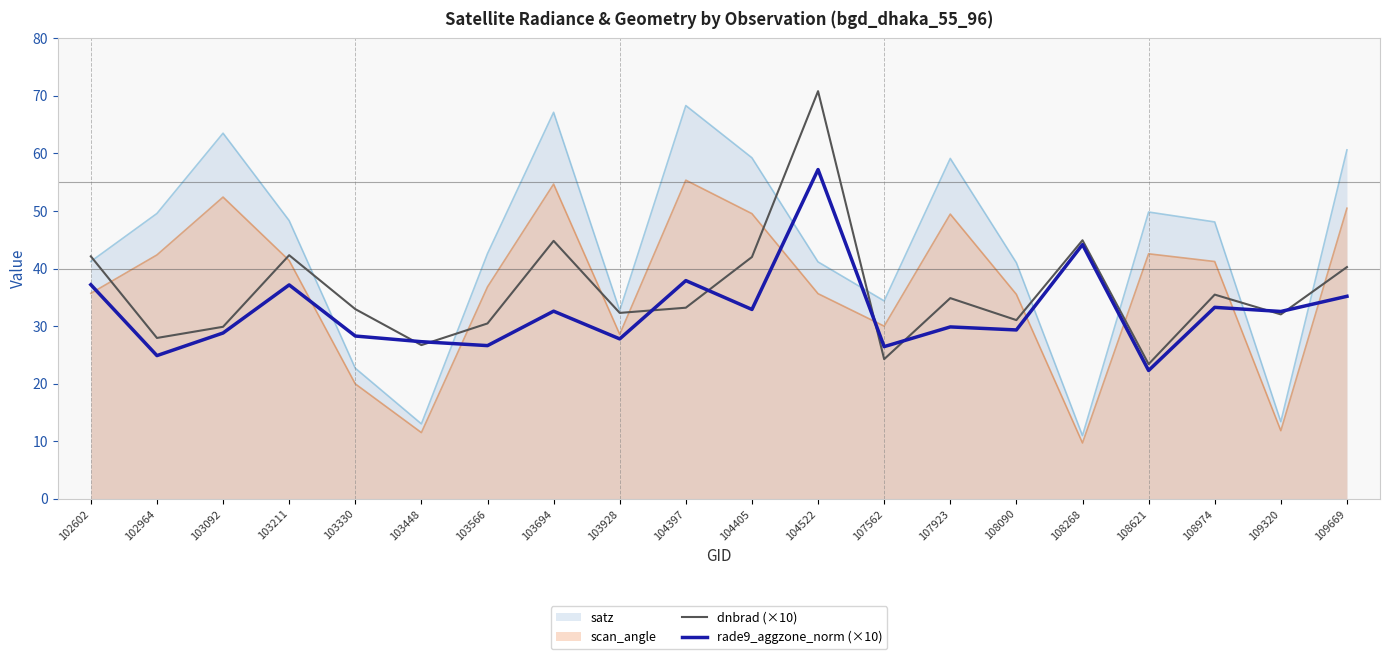

What is the average value of the rade9_aggzone_norm (×10) series?

32.6